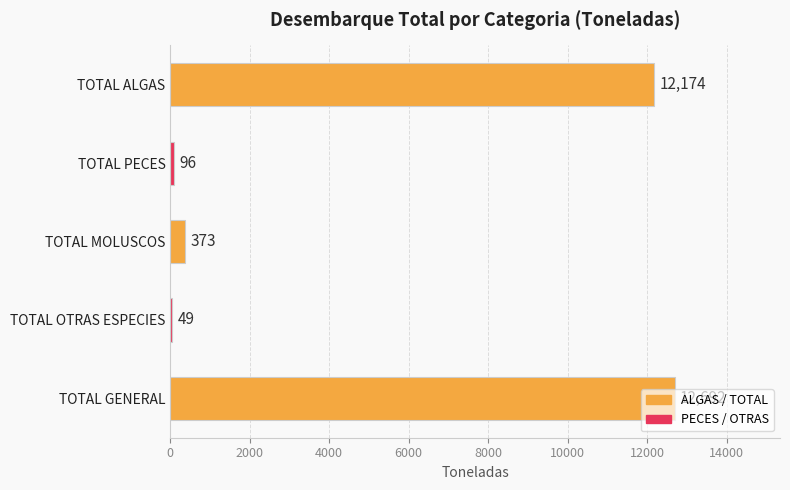

Rank the categories by value from highest to lowest.

TOTAL GENERAL, TOTAL ALGAS, TOTAL MOLUSCOS, TOTAL PECES, TOTAL OTRAS ESPECIES